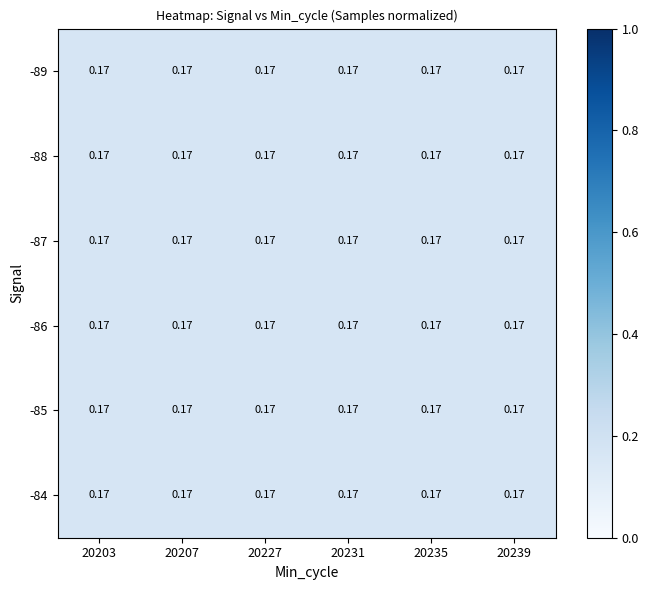

Between 20203 and 20227, which is larger?

20227